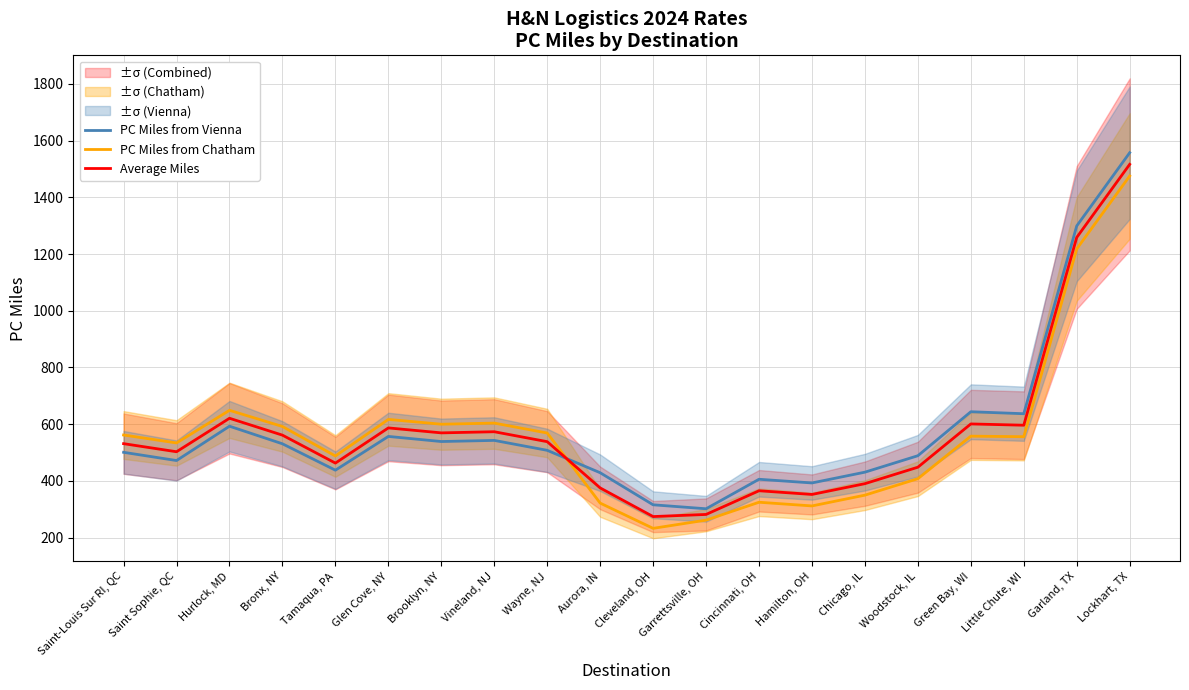

How many data points does each series have?

20